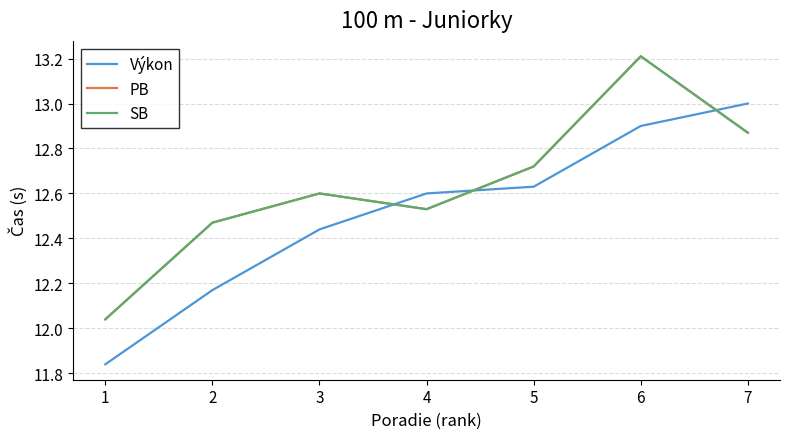

What is the smallest value displayed?

11.8